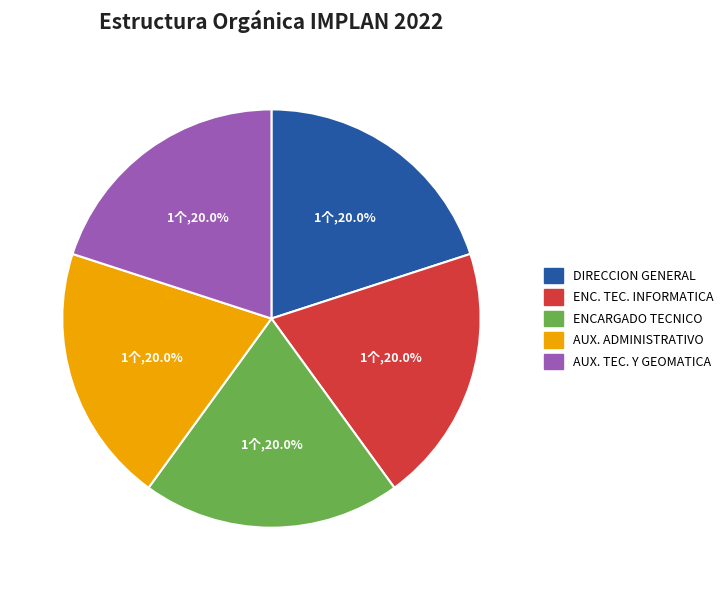

Does any single category account for the majority?

No